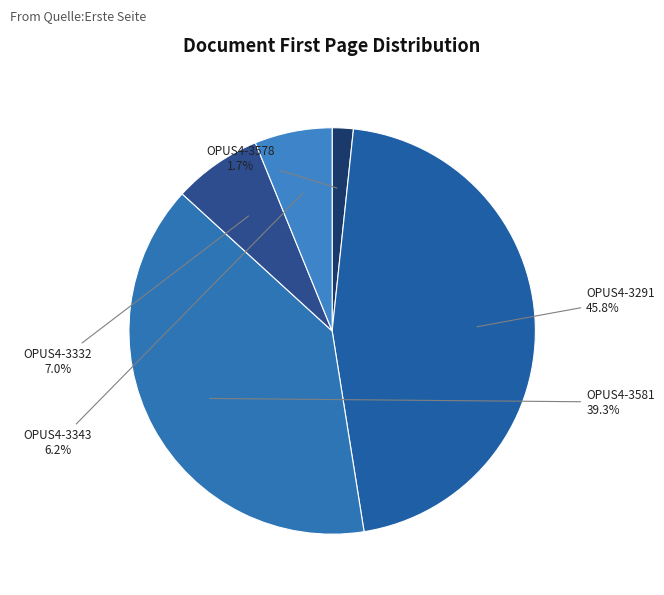

Count the number of slices in the pie.

5